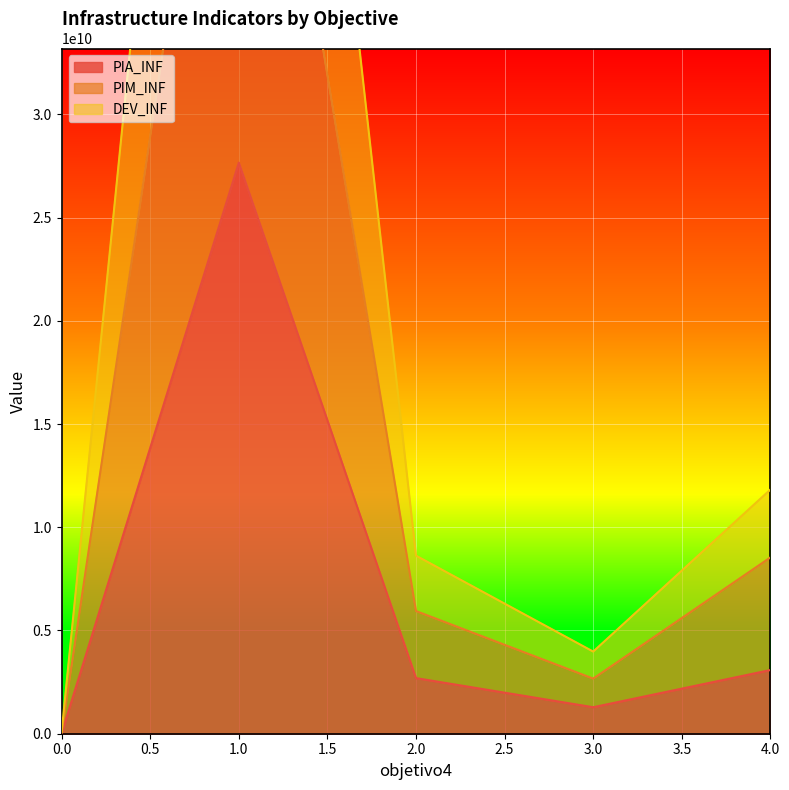

Which series has the widest spread of values?

DEV_INF